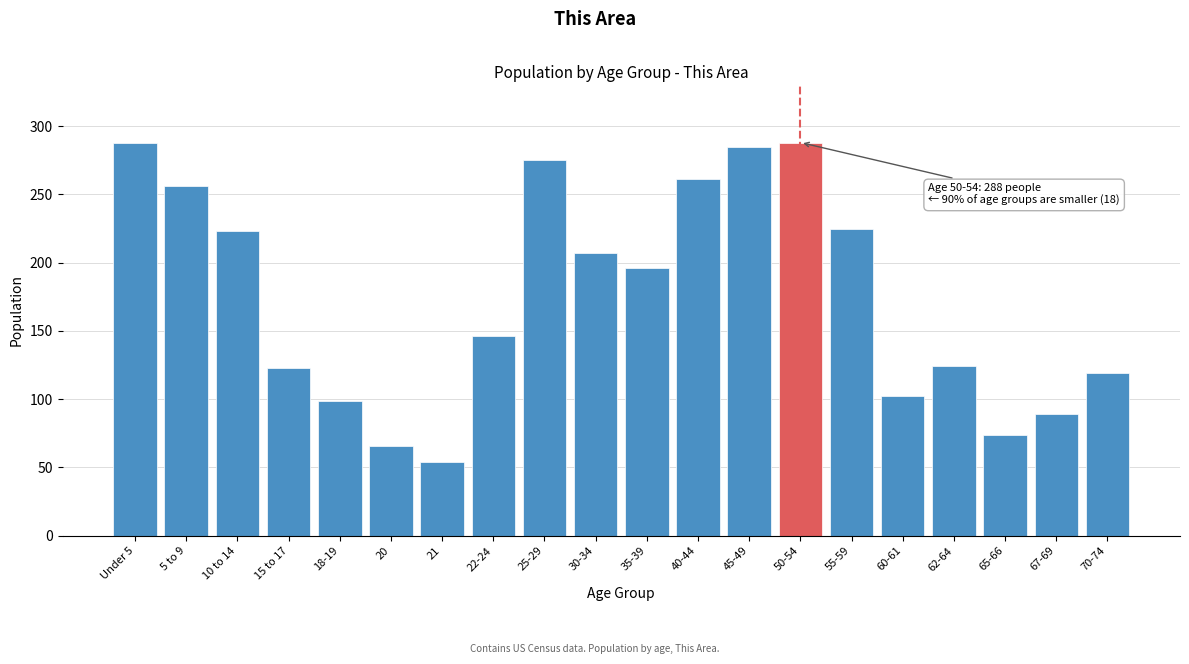

What is the label of the 14th bar from the right?

21